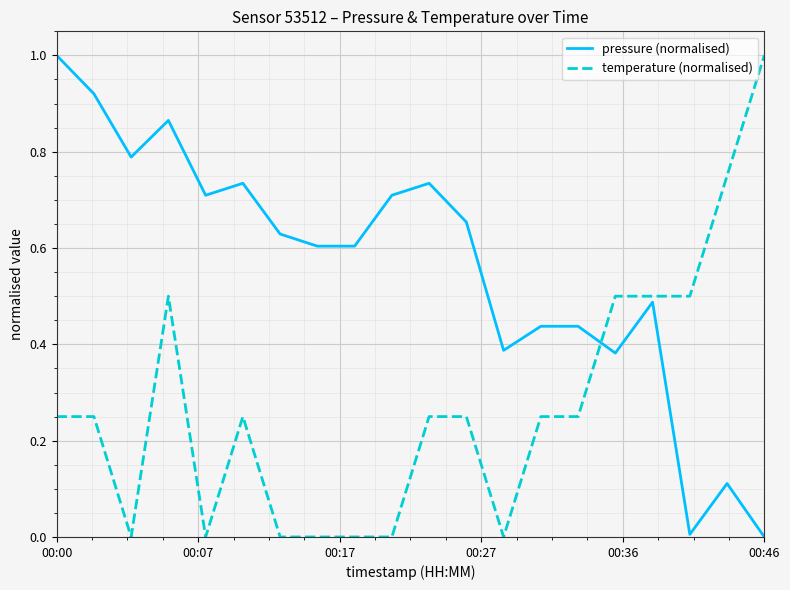

At how many categories does at least one series exceed 0?

20